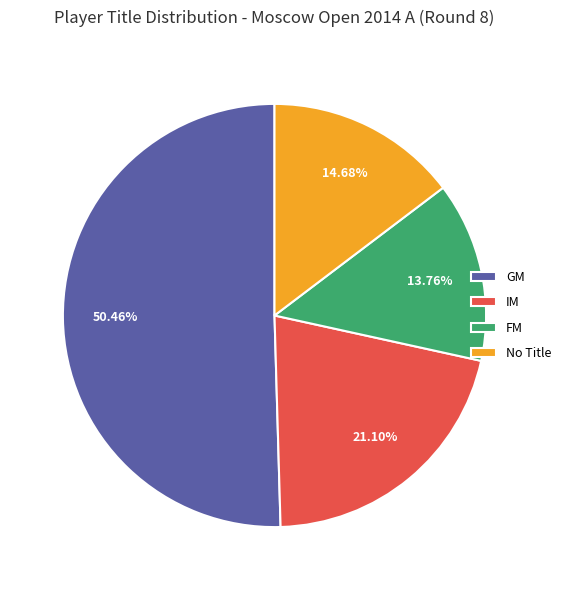

True or false: GM accounts for 40% of the total.

False